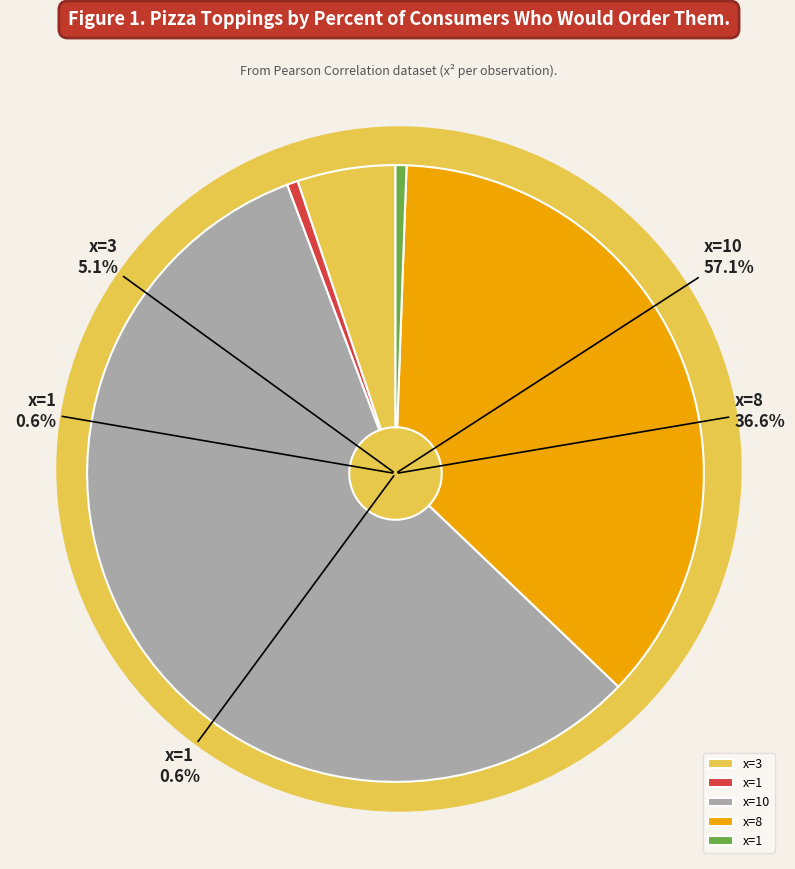

True or false: x=3 accounts for 5% of the total.

True